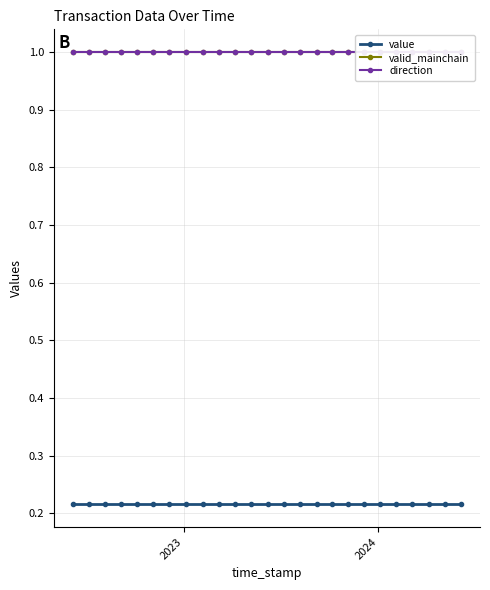

At which label is valid_mainchain closest to 1?

2023